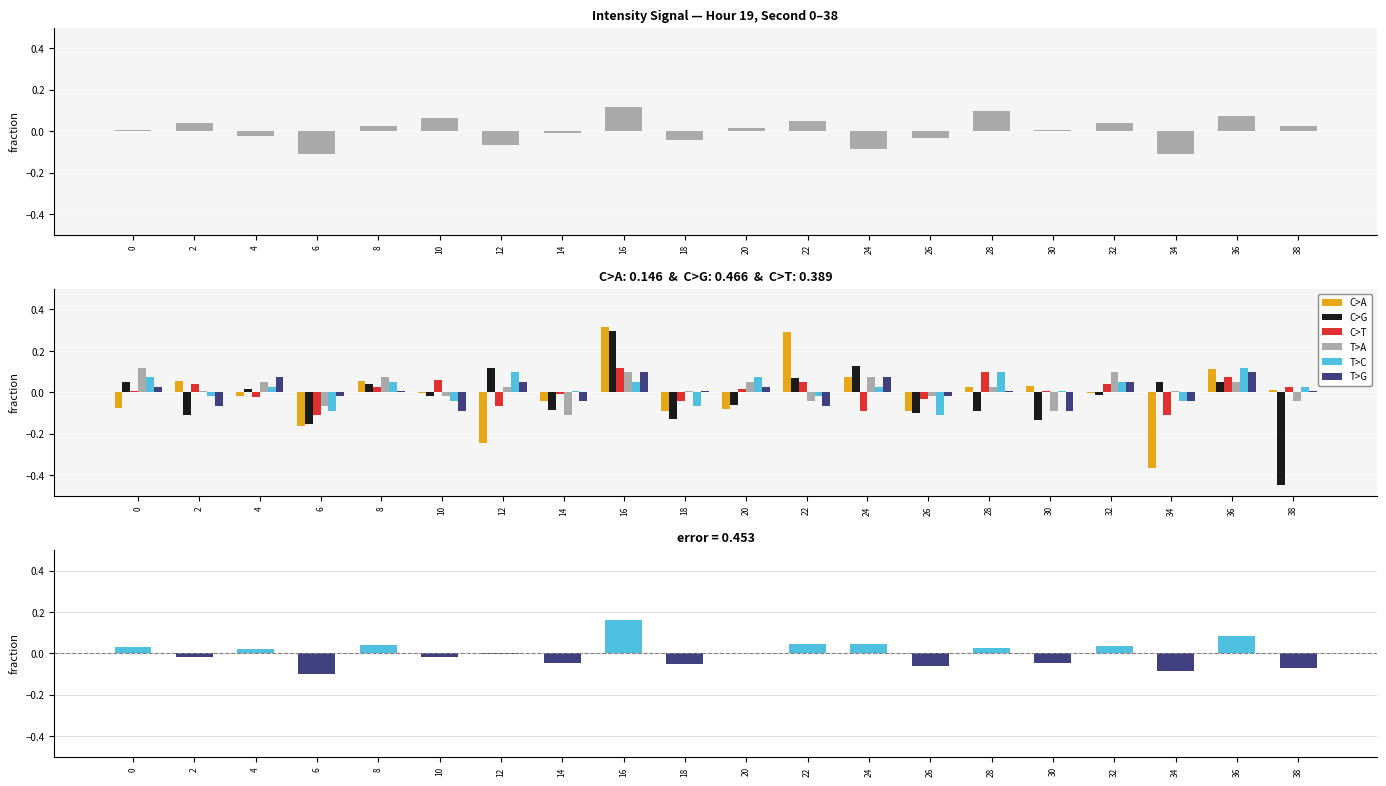

At how many categories does at least one series exceed 0?

18